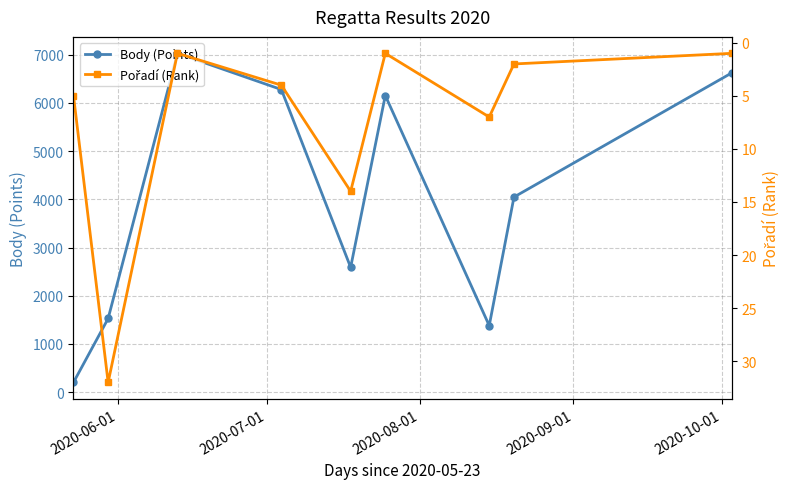

How many interior local peaks does the Pořadí (Rank) series have?

3